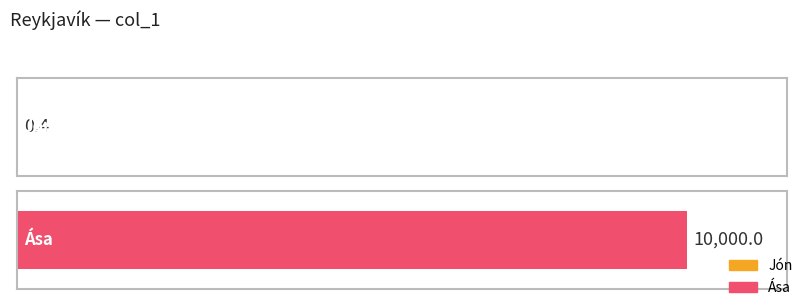

How many values are below 10000?

1